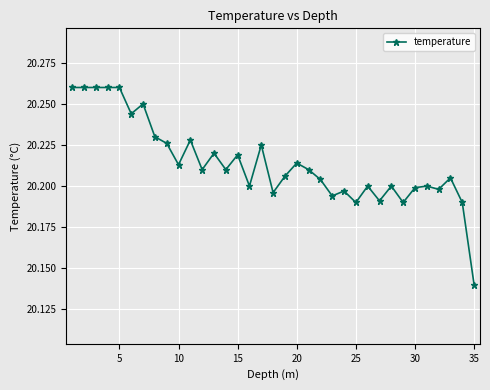

How many values are between 20 and 21?

35